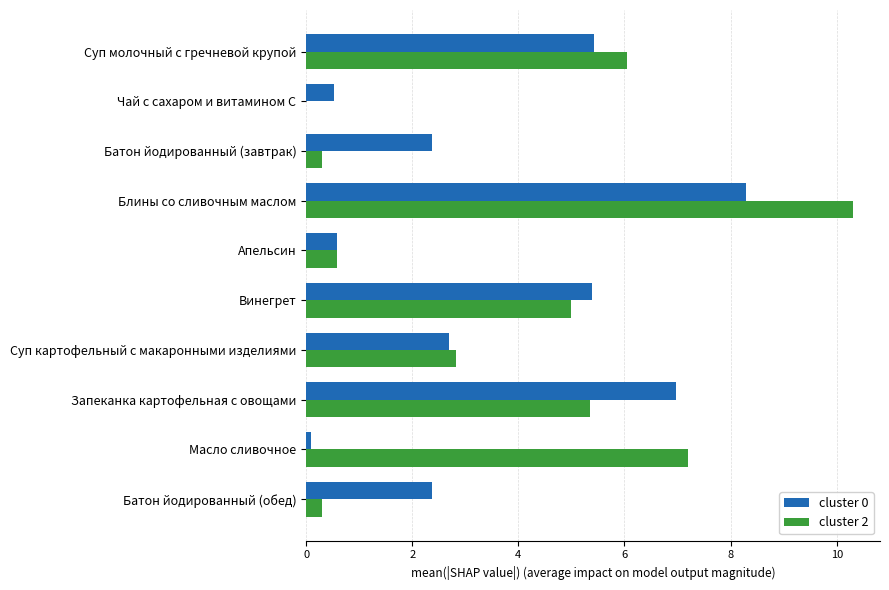

The value of cluster 2 at Батон йодированный (обед) is 0.3. True or false?

True